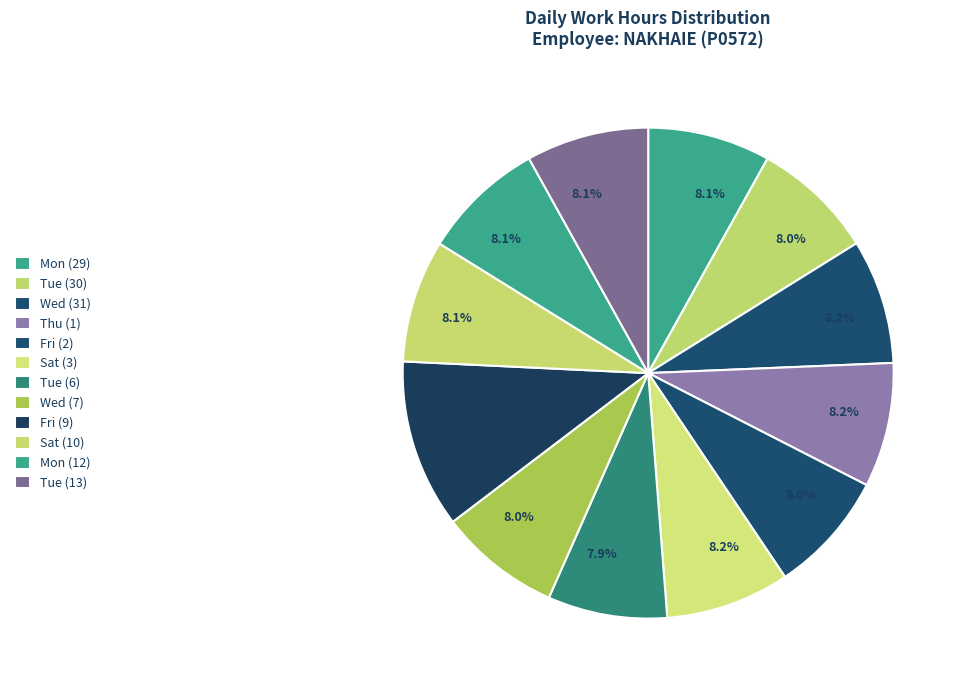

Which category has the smallest portion of the pie?

Tue (6)